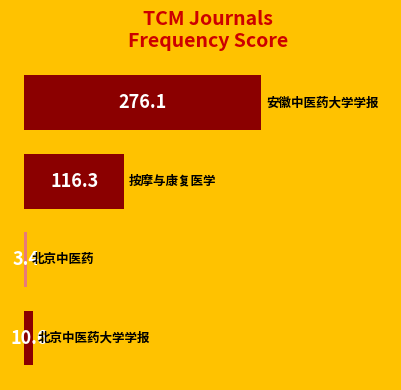

How many categories are shown in the chart?

4